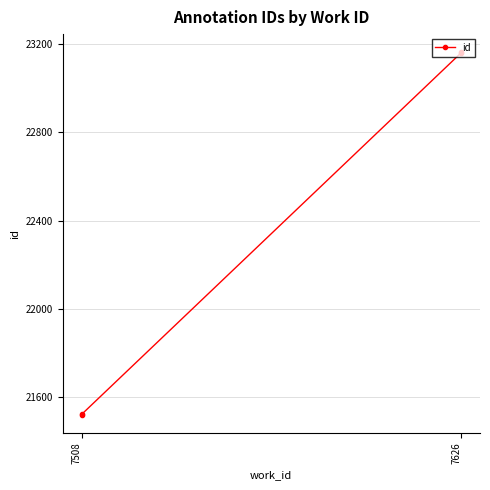

What is the difference between the second highest and second lowest values?

1640